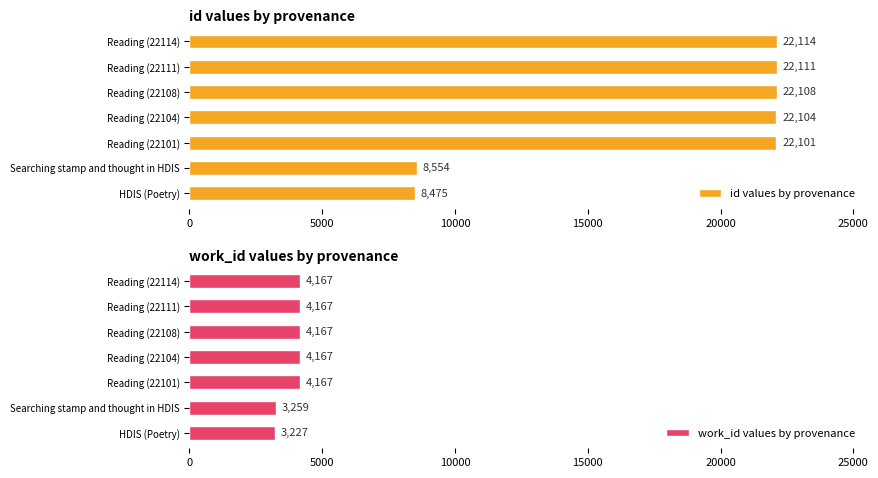

What is the approximate value of id values by provenance at Reading (22111), to the nearest 100?

22100